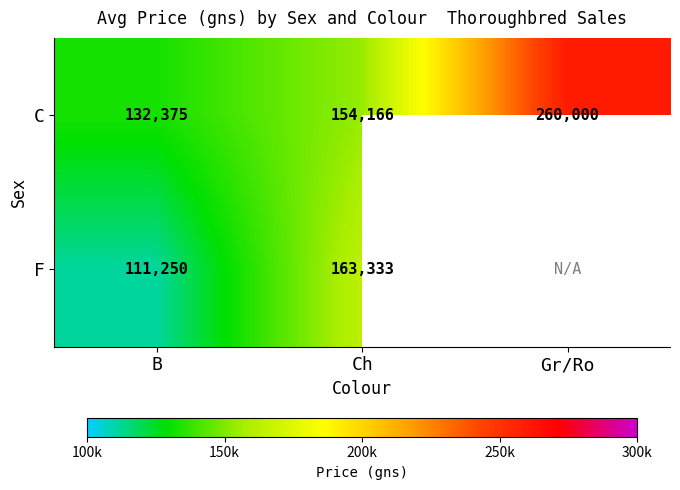

True or false: F has a value of 163333 at Ch.

True